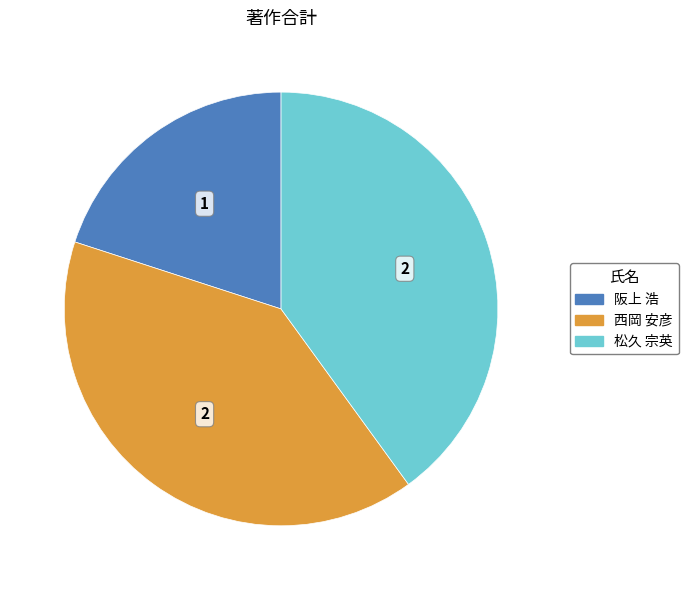

How many slices are in this pie chart?

3